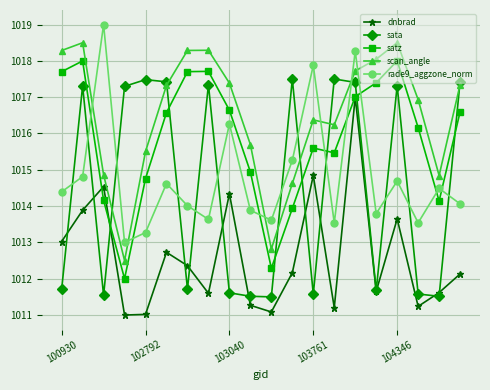

Which series has the largest total across all categories?

scan_angle